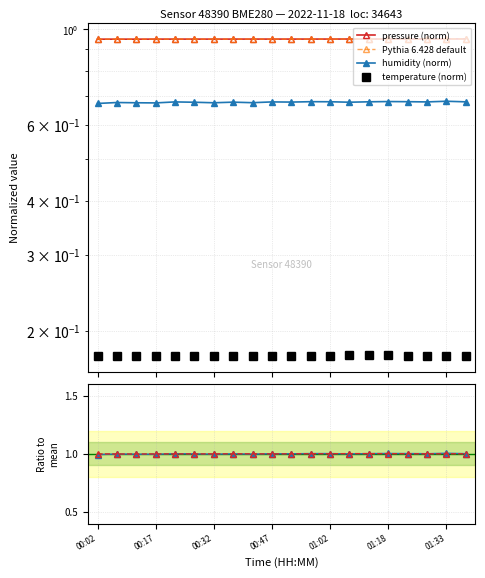

What value does the temp / mean series have at 7?

1.0